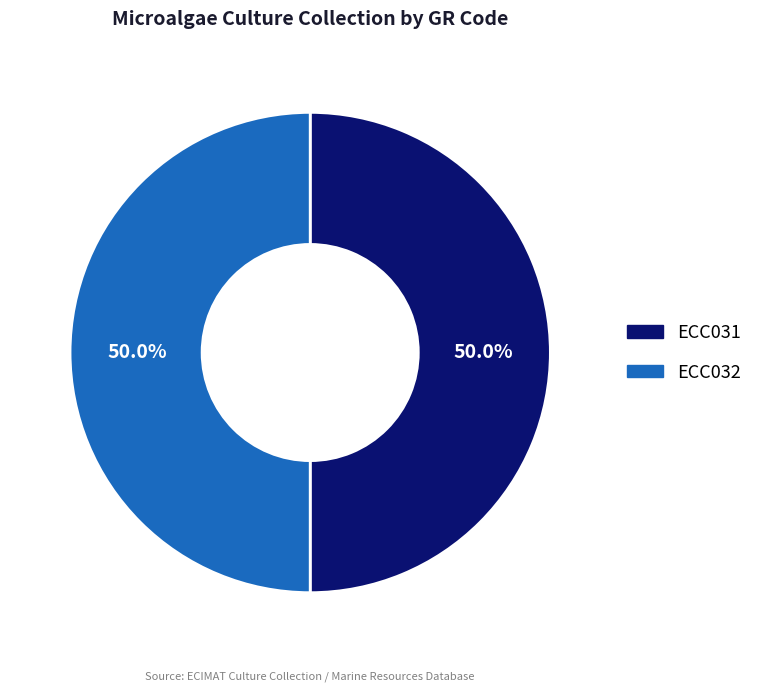

What percentage is NOT represented by ECC031?

50.0%